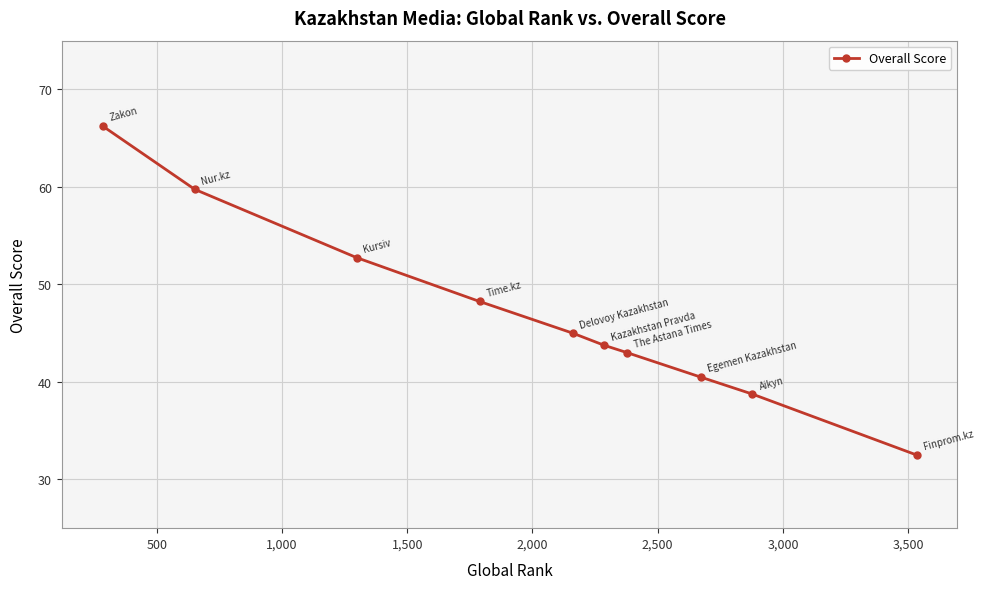

What is the value of the 5th point from the left?

45.0